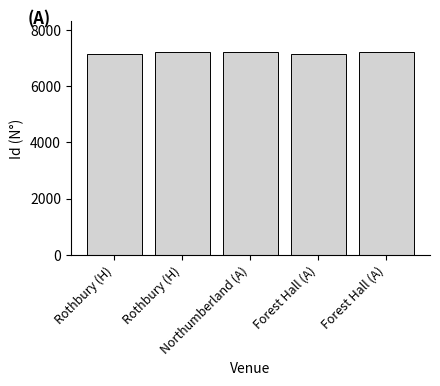

What is the change in value from Rothbury (H) to Rothbury (H)?

+68